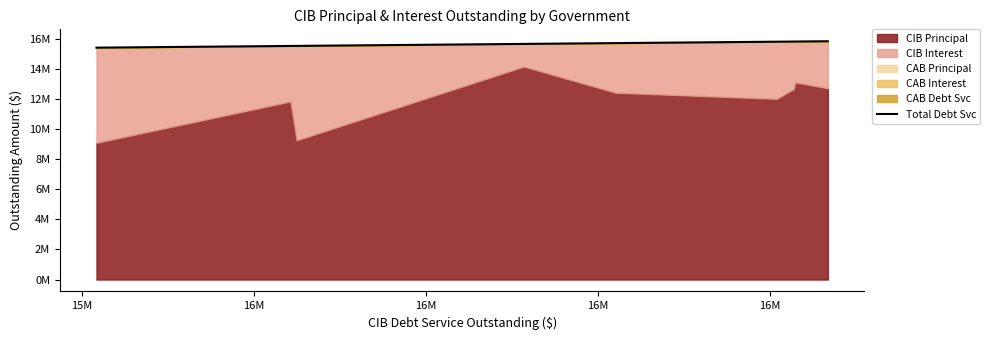

The value at 15M is 7745120.0. True or false?

False